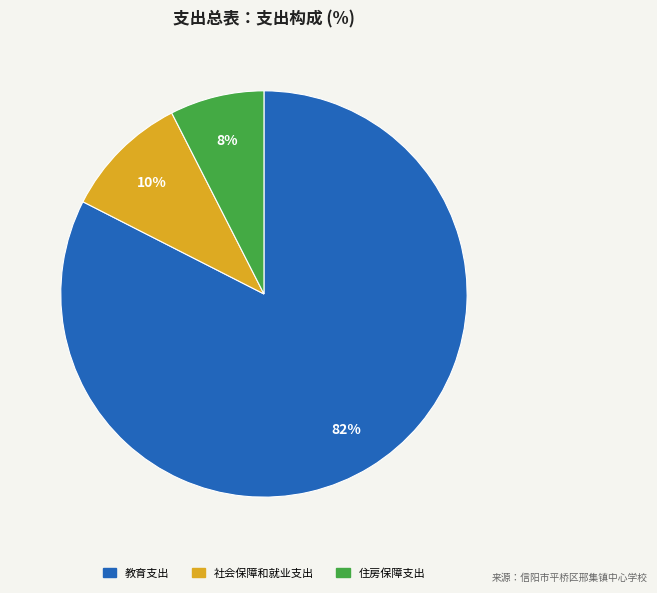

Rank the categories by value from highest to lowest.

教育支出, 社会保障和就业支出, 住房保障支出